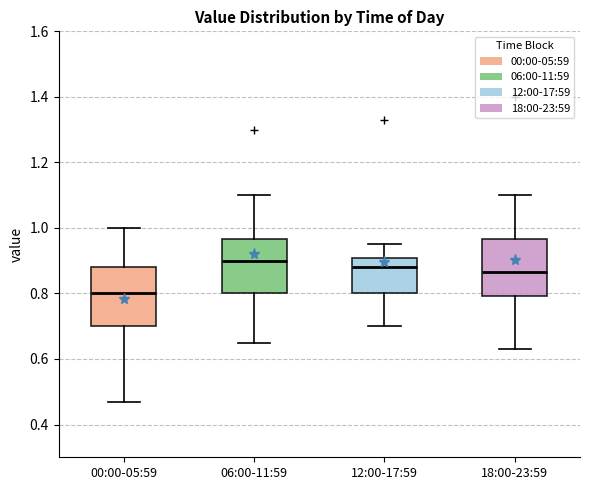

Reading left to right, read every box against the y-axis: the position of its median line, the range the box covers, and the ends of its whiskers. The values are not printed on the chart, so give them approximately, as read against the axis.

00:00-05:59: median 0.80, box 0.70 to 0.88, whiskers 0.48 to 1.00
06:00-11:59: median 0.90, box 0.80 to 0.96, whiskers 0.66 to 1.10
12:00-17:59: median 0.88, box 0.80 to 0.90, whiskers 0.70 to 0.96
18:00-23:59: median 0.86, box 0.80 to 0.96, whiskers 0.64 to 1.10